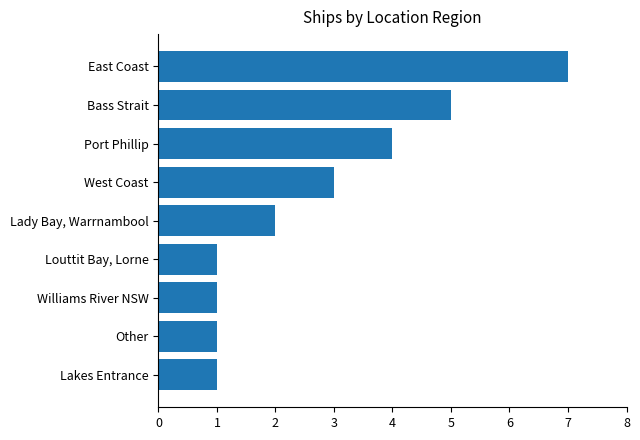

True or false: the data shows 2 at Lady Bay, Warrnambool.

True